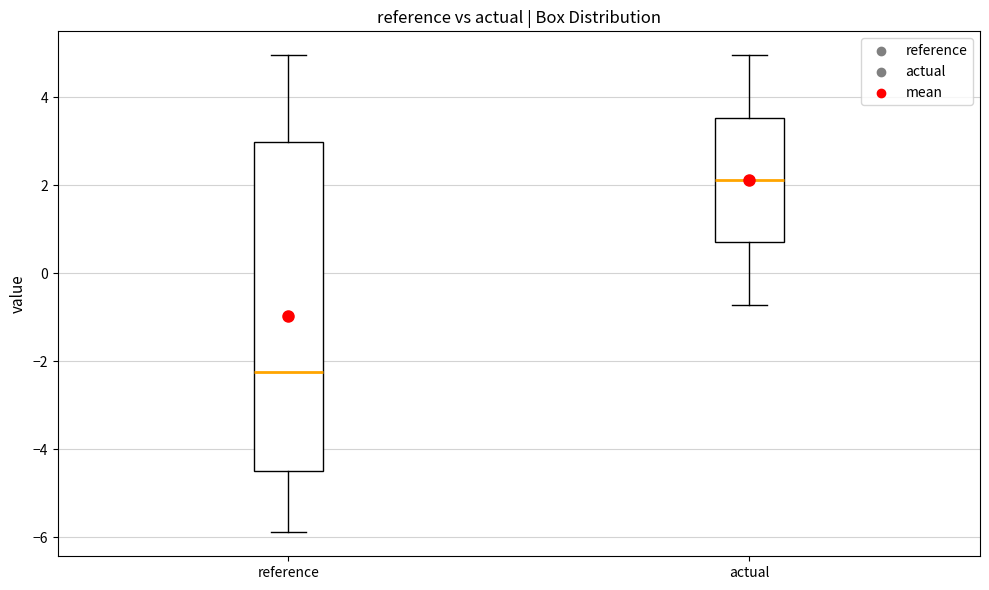

Reading left to right, read every box against the y-axis: the position of its median line, the range the box covers, and the ends of its whiskers. The values are not printed on the chart, so give them approximately, as read against the axis.

reference: median -2.2, box -4.4 to 3.0, whiskers -5.8 to 5.0
actual: median 2.2, box 0.8 to 3.6, whiskers -0.8 to 5.0